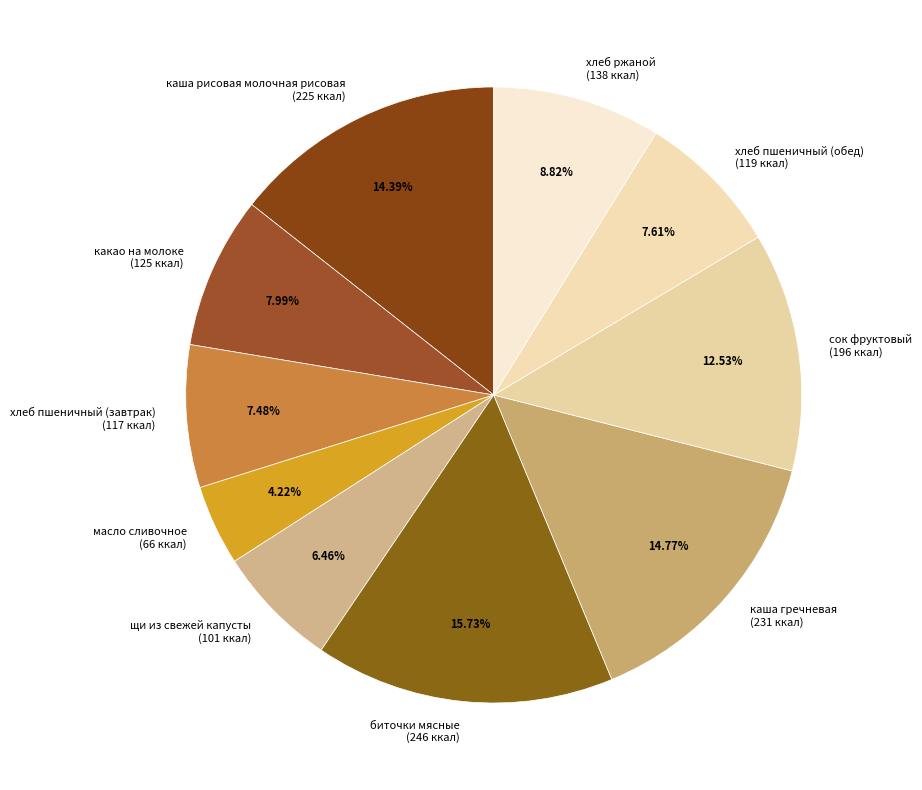

Is какао на молоке the majority of the pie?

No